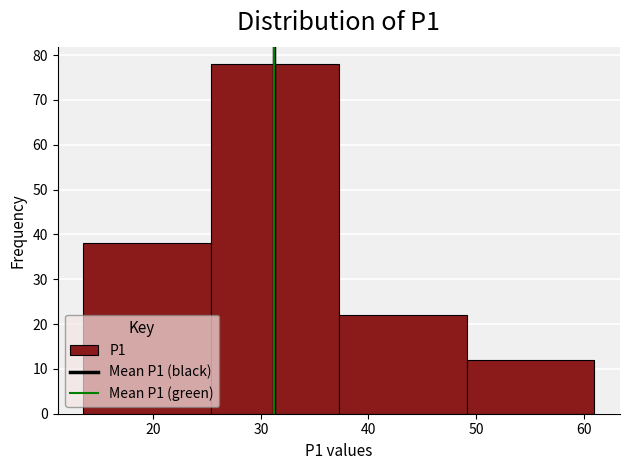

Reading left to right, transcribe this chart: for each bar, give the range it covers on the x-axis and its height. Neither the bar edges nor the heights are printed on the chart, so give them approximately, as read against the axes.

14 to 25: 38
25 to 37: 78
37 to 49: 22
49 to 61: 12